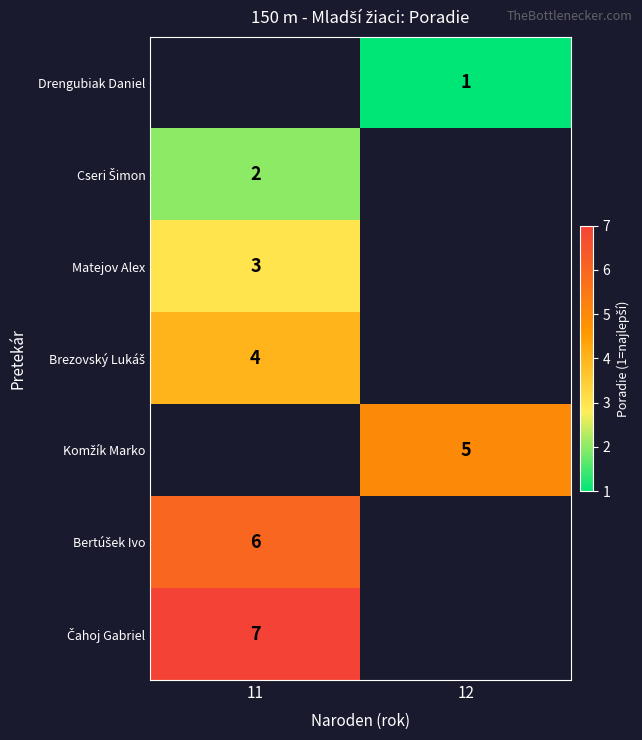

What is the spread (max minus min) of values at 12?

4.0